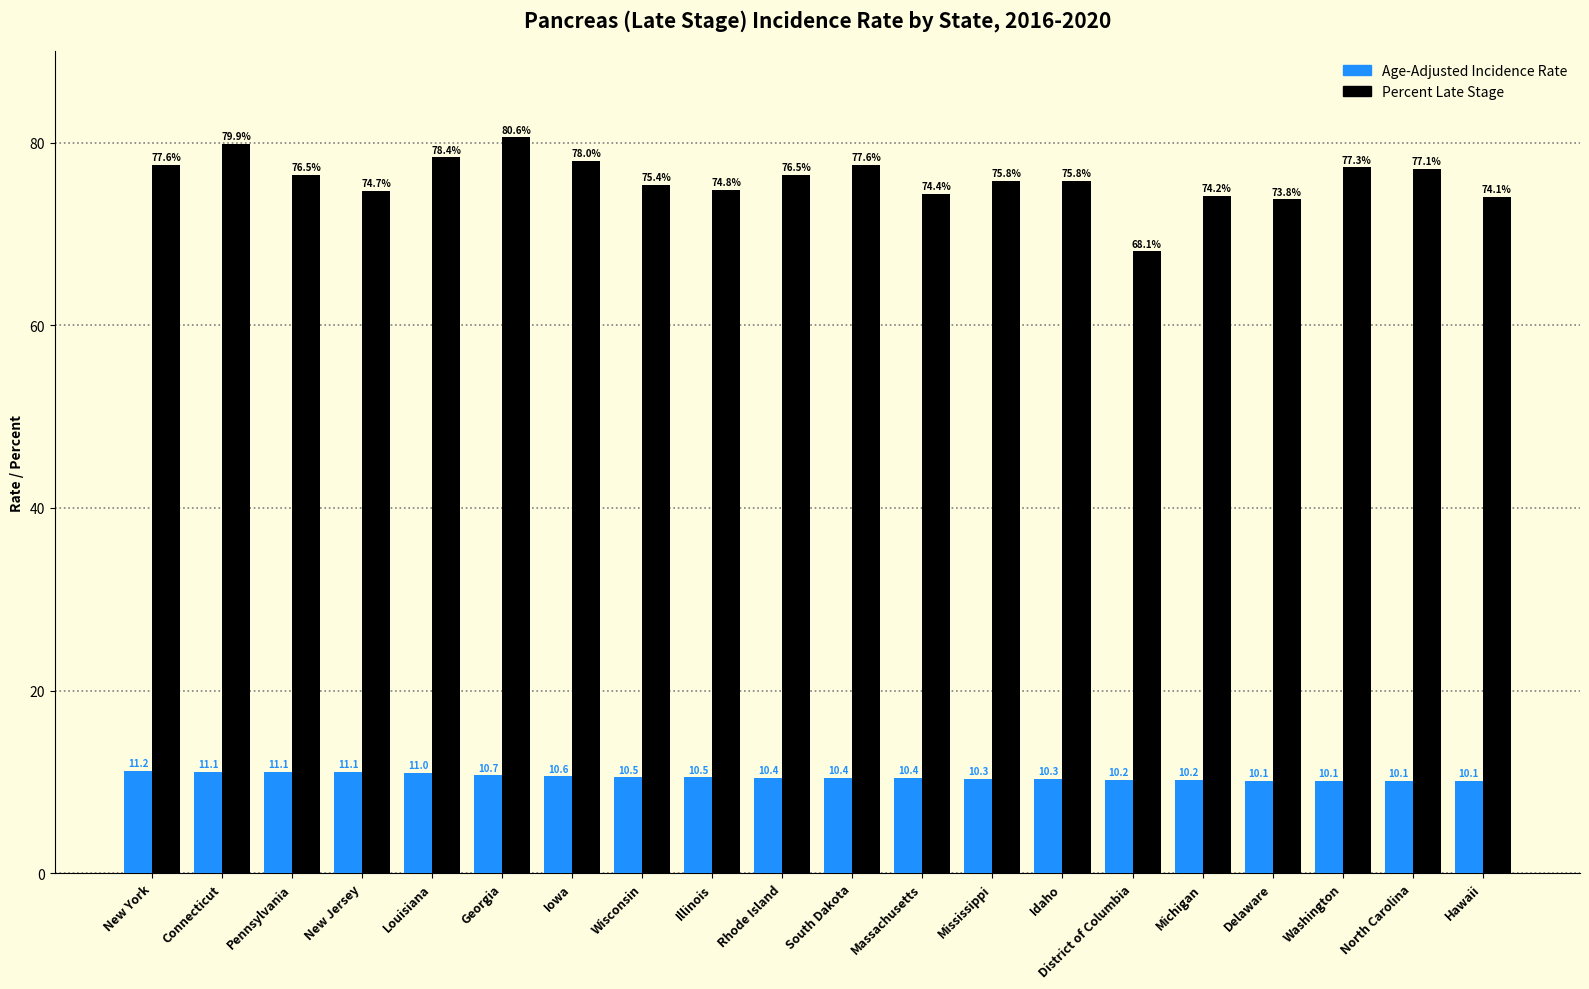

Which category has the lowest value in the Percent Late Stage series?

District of Columbia